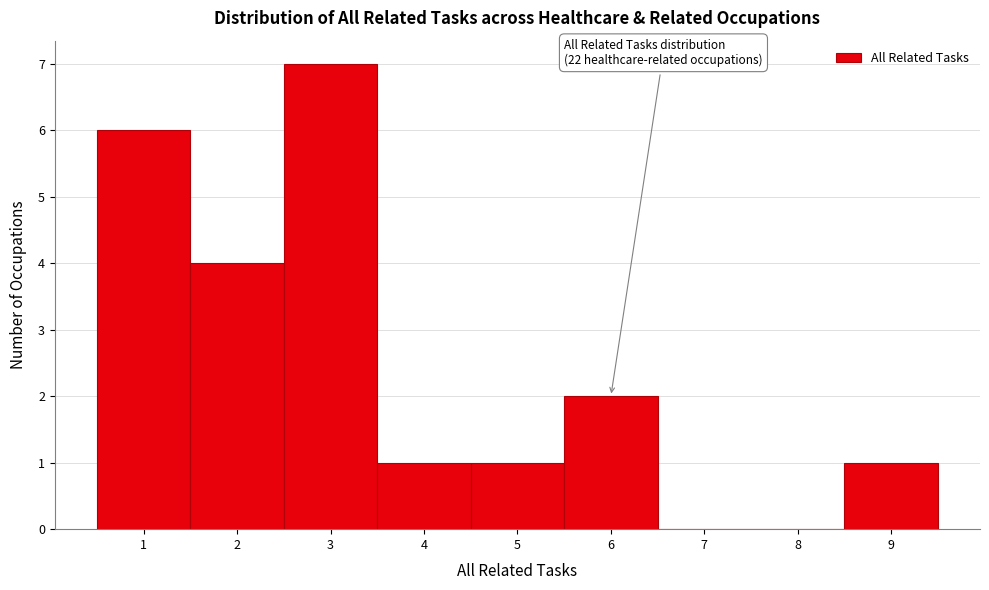

Which range on the x-axis has the tallest bar?

2.5 to 3.5